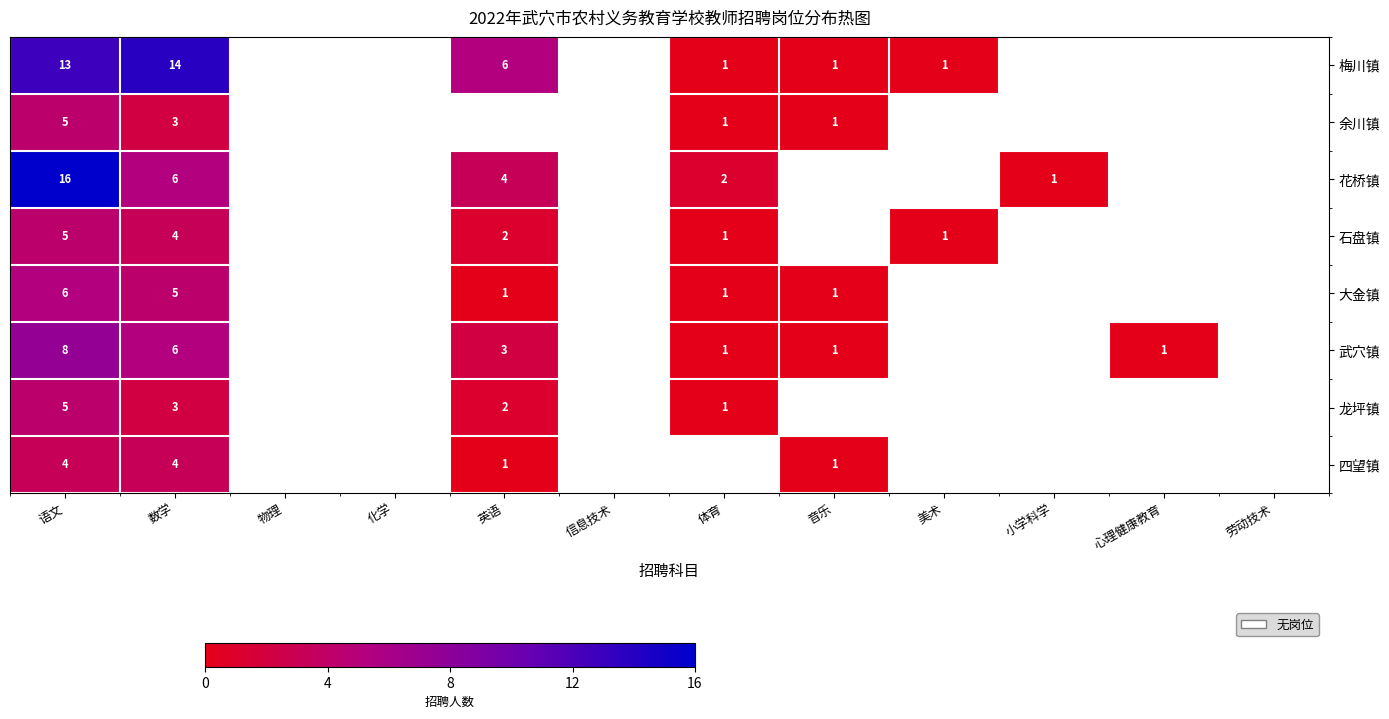

Which category has the highest value in the 梅川镇 series?

数学